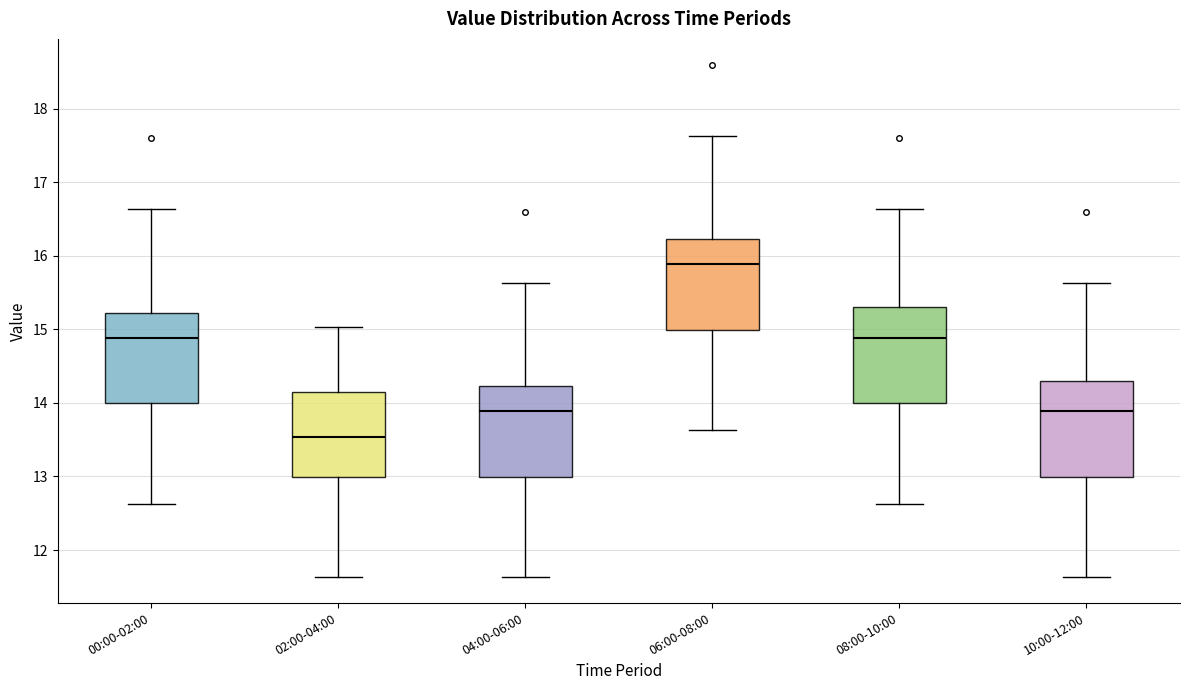

Which box's median line is the highest?

06:00-08:00